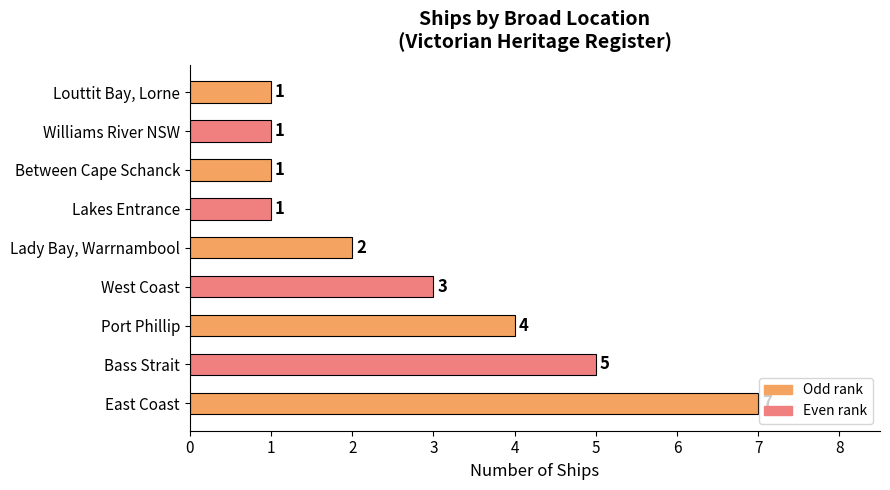

What is the approximate value at West Coast?

3